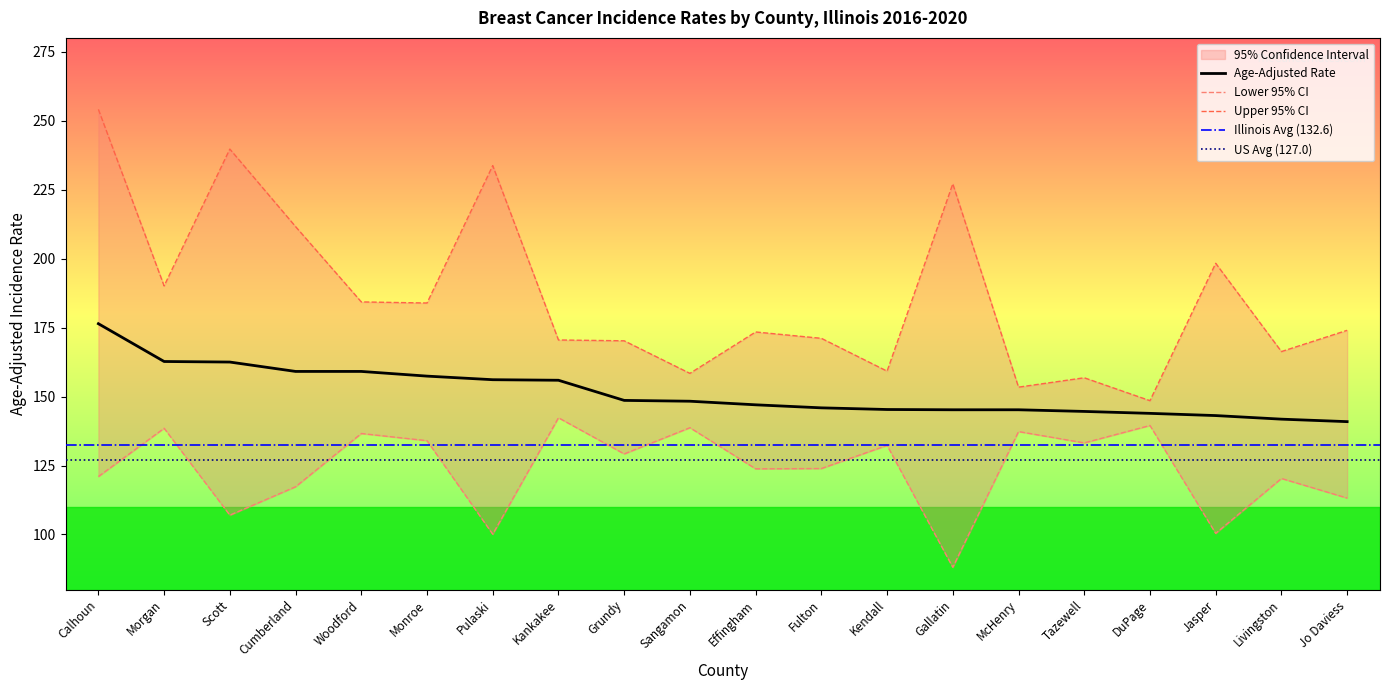

Reading left to right, what are all the values shown in this chart?

Age-Adjusted Rate: Calhoun=176.4	Morgan=162.7	Scott=162.5	Cumberland=159.1	Woodford=159.1	Monroe=157.4	Pulaski=156.1	Kankakee=155.9	Grundy=148.6	Sangamon=148.3	Effingham=147.0	Fulton=145.9	Kendall=145.3	Gallatin=145.2	McHenry=145.2	Tazewell=144.6	DuPage=143.9	Jasper=143.1	Livingston=141.8	Jo Daviess=140.9
Lower 95% CI: Calhoun=121.0	Morgan=138.5	Scott=107.0	Cumberland=117.3	Woodford=136.6	Monroe=134.0	Pulaski=100.1	Kankakee=142.3	Grundy=129.2	Sangamon=138.7	Effingham=123.8	Fulton=123.9	Kendall=132.3	Gallatin=88.1	McHenry=137.3	Tazewell=133.2	DuPage=139.5	Jasper=100.4	Livingston=120.3	Jo Daviess=113.2
Upper 95% CI: Calhoun=254.1	Morgan=190.1	Scott=239.7	Cumberland=211.6	Woodford=184.3	Monroe=183.9	Pulaski=233.7	Kankakee=170.5	Grundy=170.2	Sangamon=158.4	Effingham=173.4	Fulton=171.1	Kendall=159.2	Gallatin=227.1	McHenry=153.4	Tazewell=156.8	DuPage=148.5	Jasper=198.3	Livingston=166.3	Jo Daviess=174.0